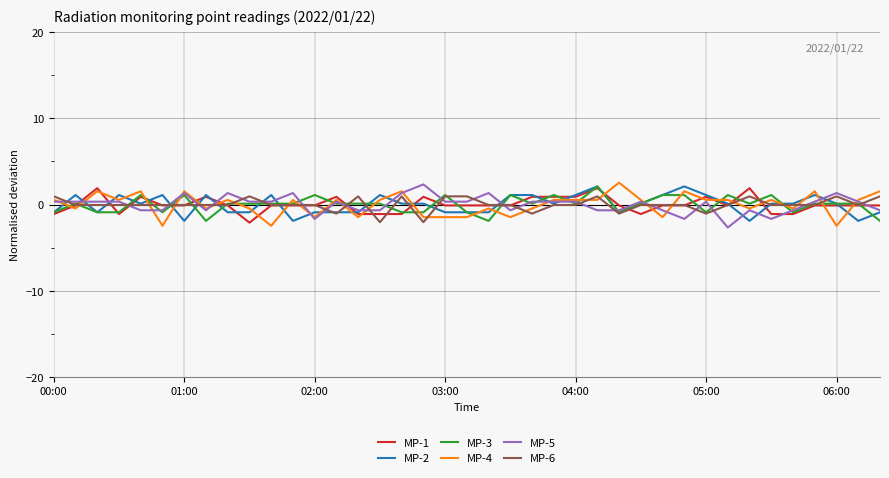

What is the maximum value for MP-6?

0.9